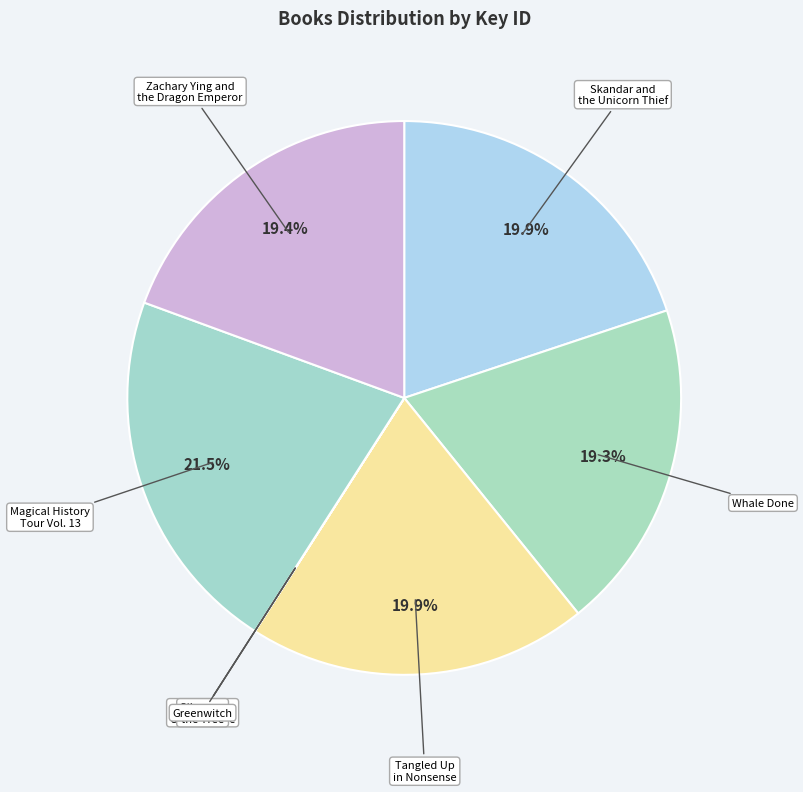

What portion of the pie excludes Tangled Up in Nonsense?

80.1%